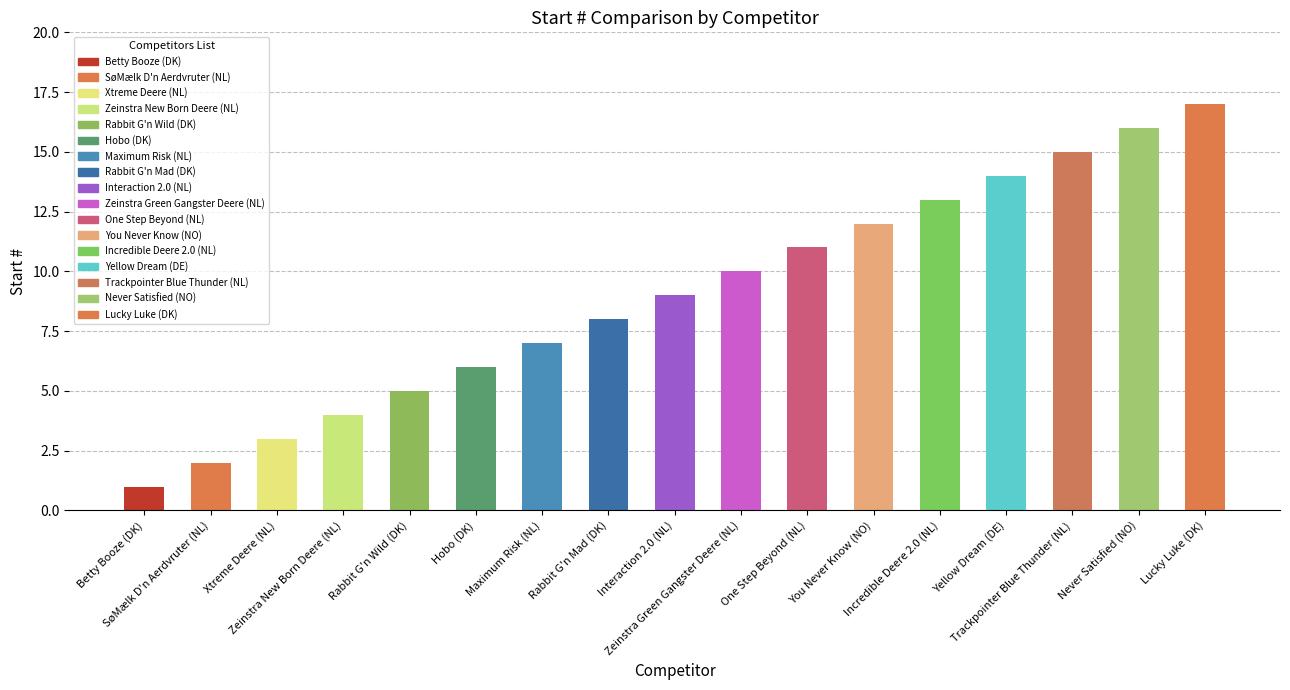

True or false: the data shows 5 at One Step Beyond (NL).

False